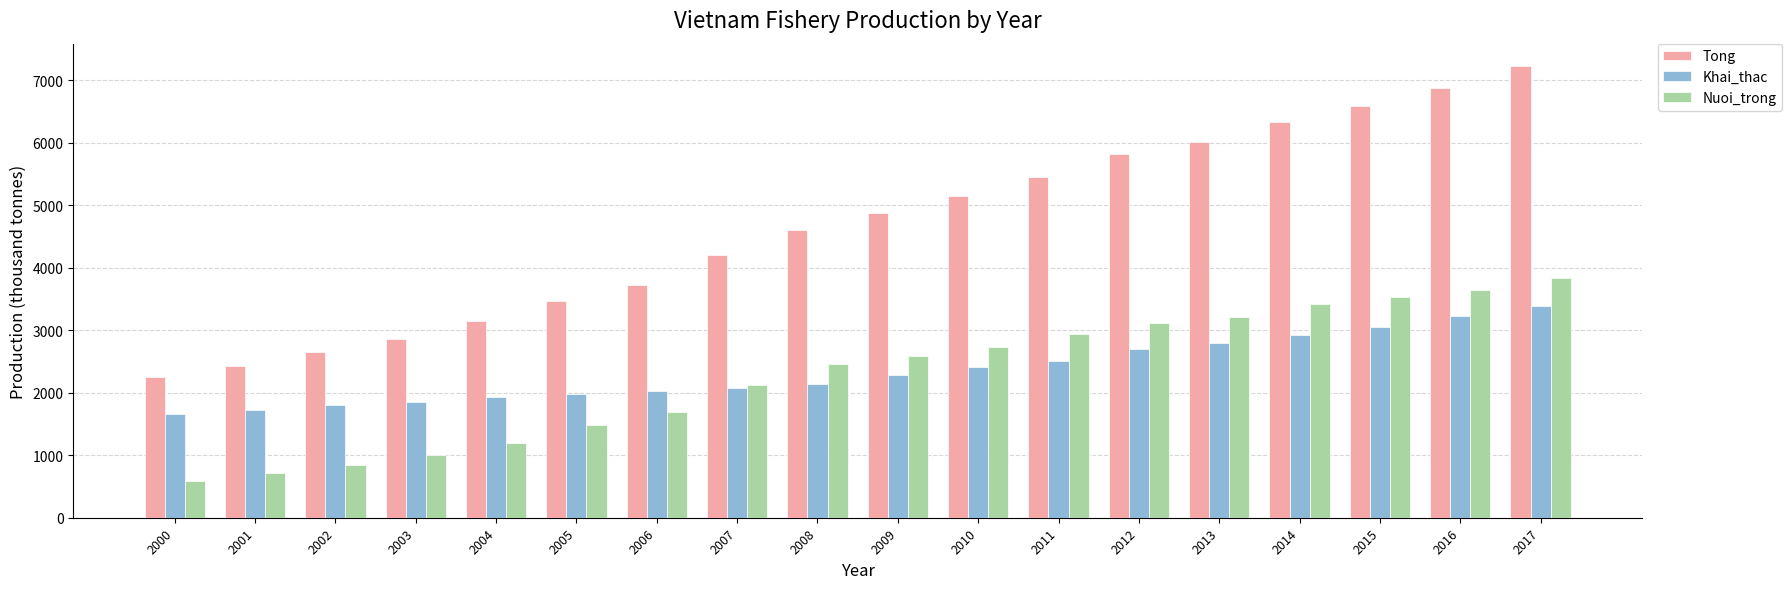

Between 2004 and 2012, which series saw the biggest shift?

Tong